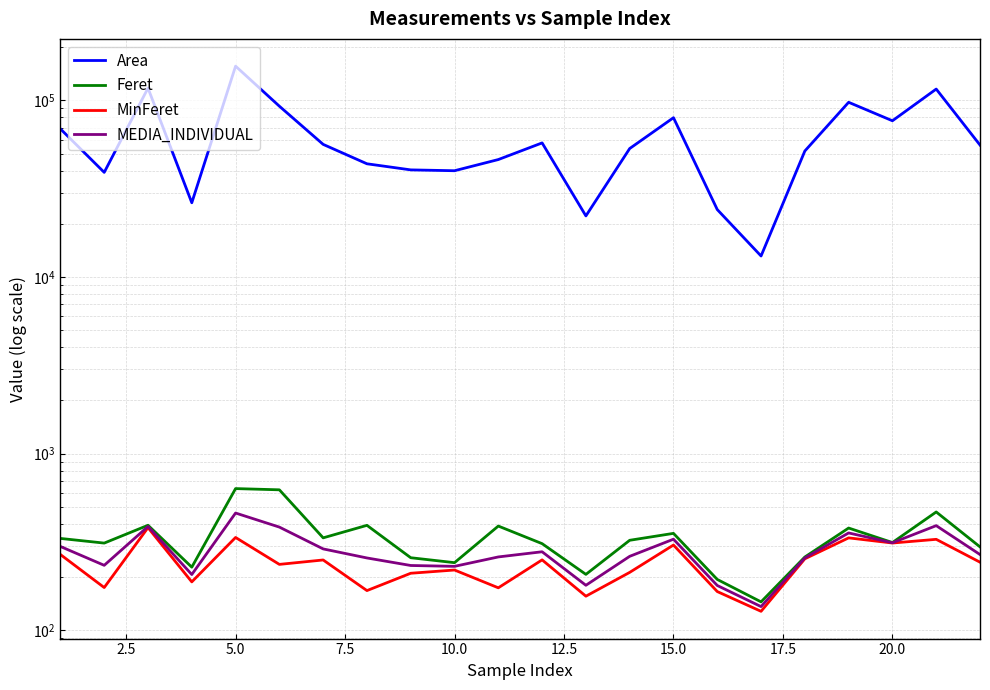

Which series has the largest range (max minus min)?

Area